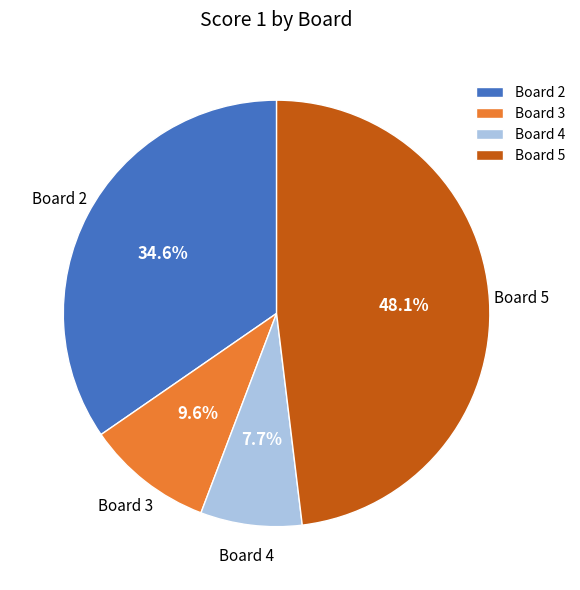

What portion of the pie excludes Board 3?

90.4%